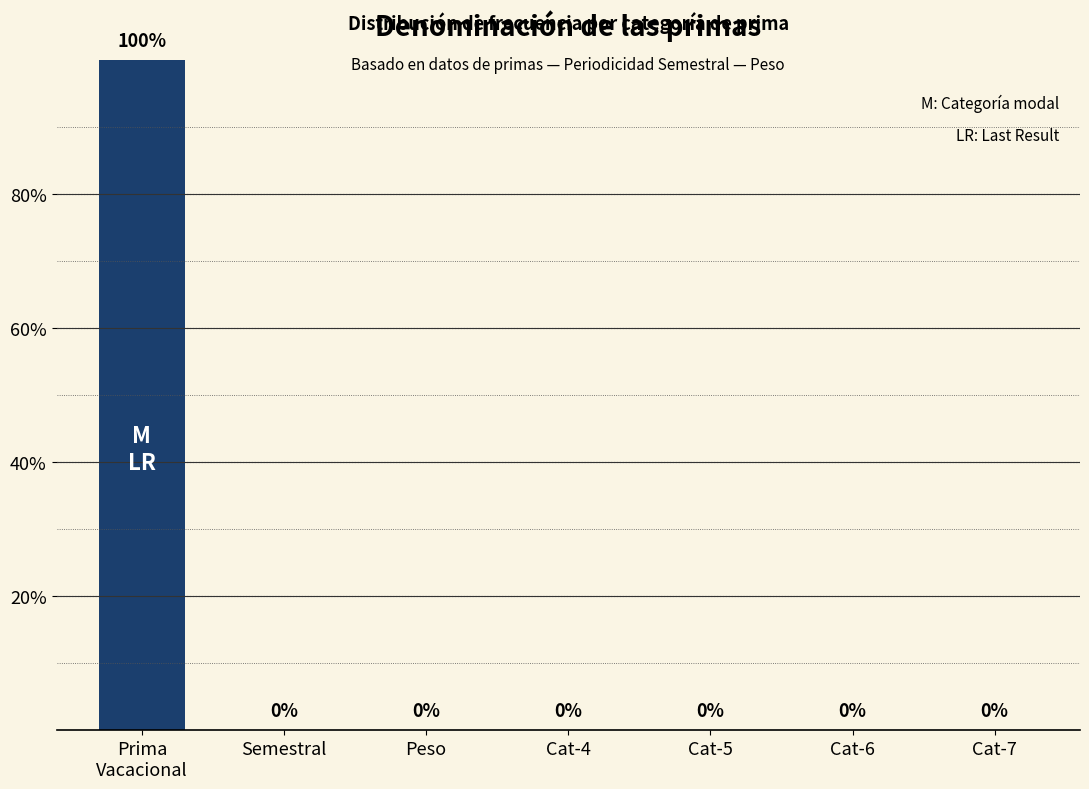

What is the maximum value shown in the chart?

100